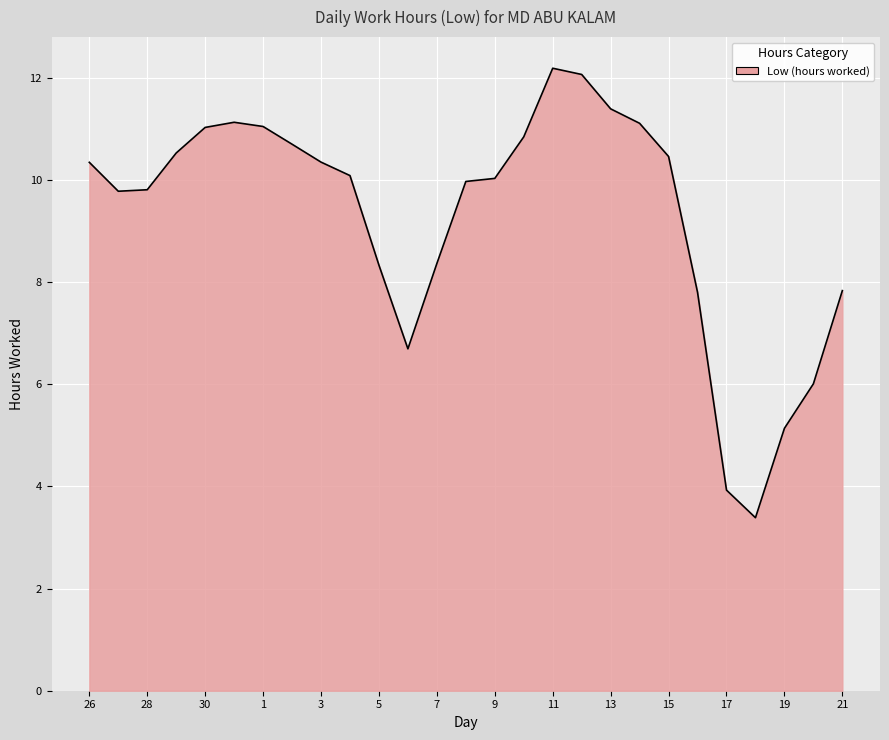

What is the maximum value shown in the chart?

12.2